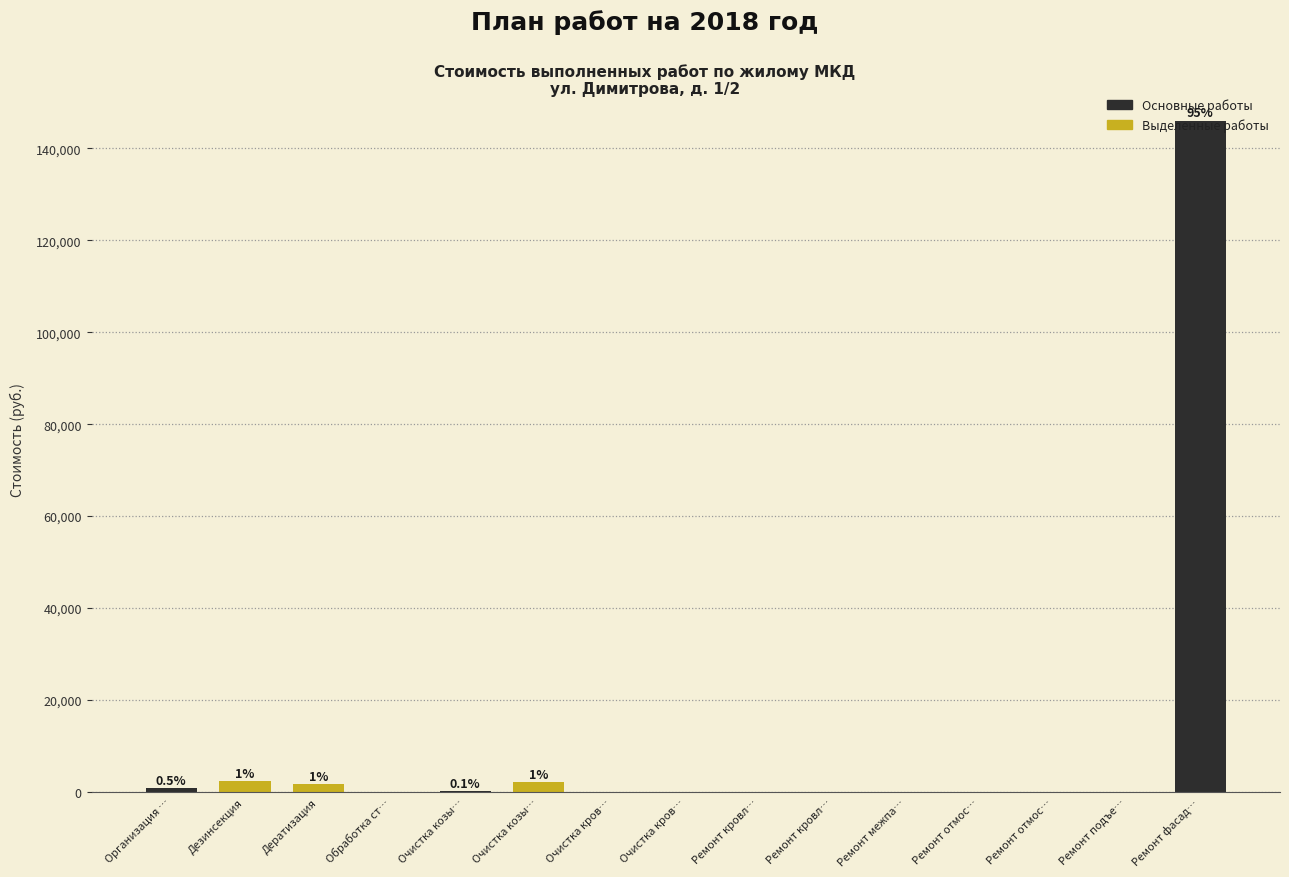

Count the number of data series in this chart.

1